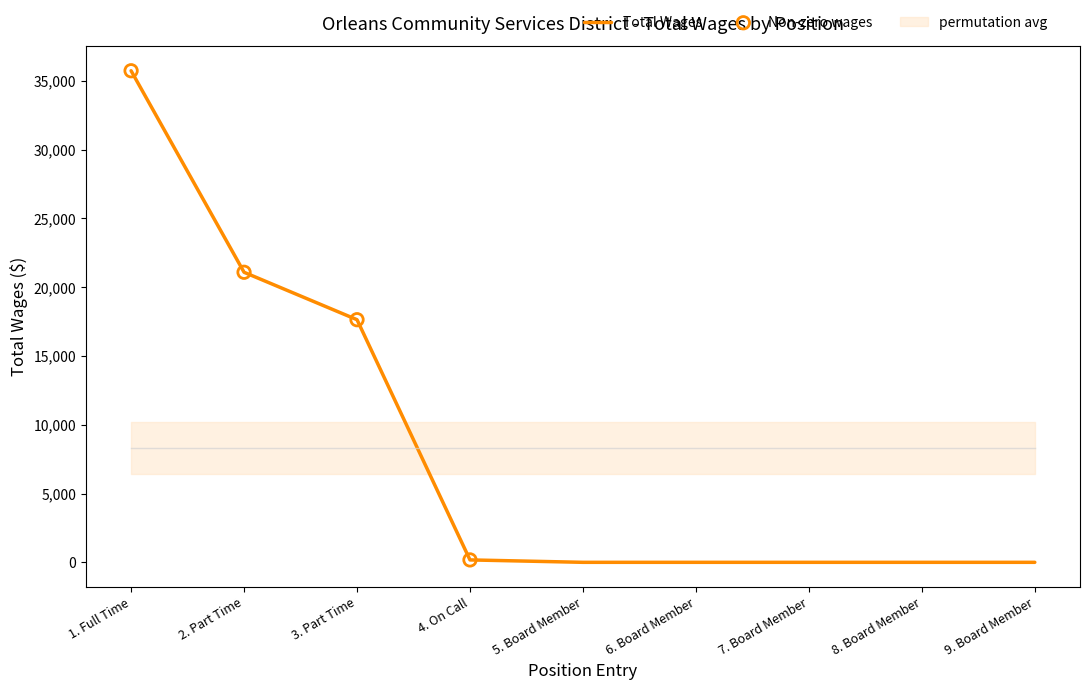

Between 7. Board Member and 1. Full Time, which is larger?

1. Full Time